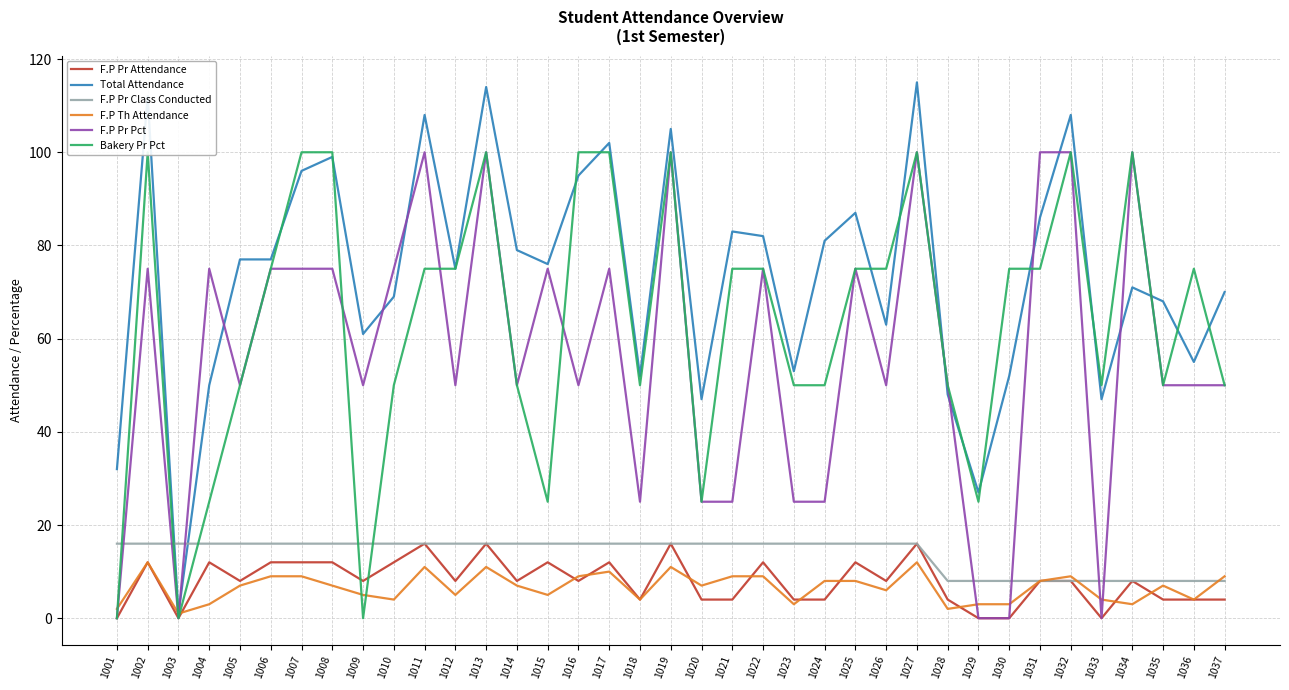

At which category does F.P Th Attendance reach its first local valley?

1003